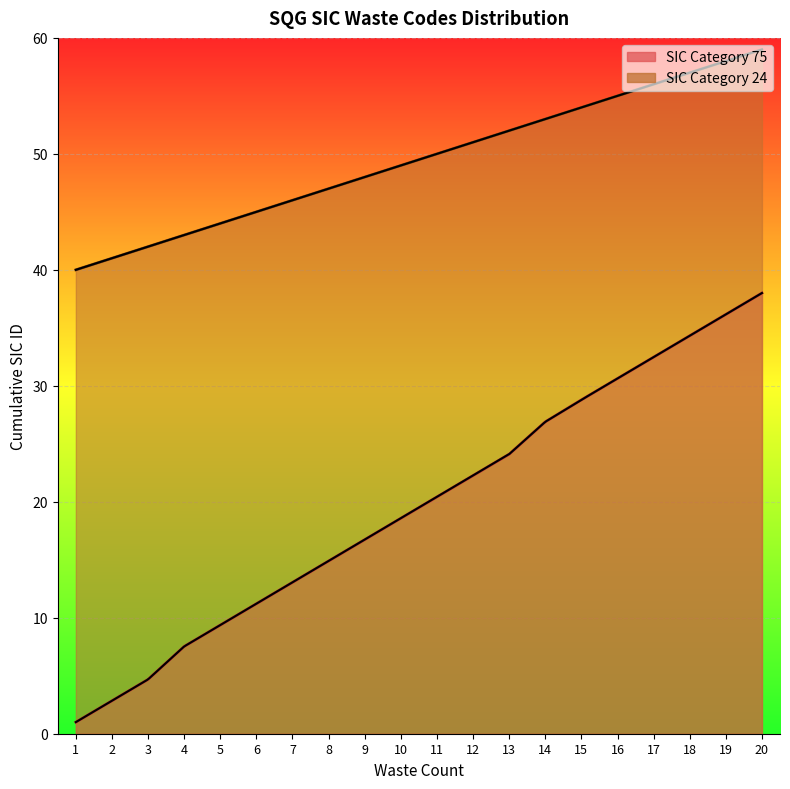

What is the maximum value shown in the chart?

59